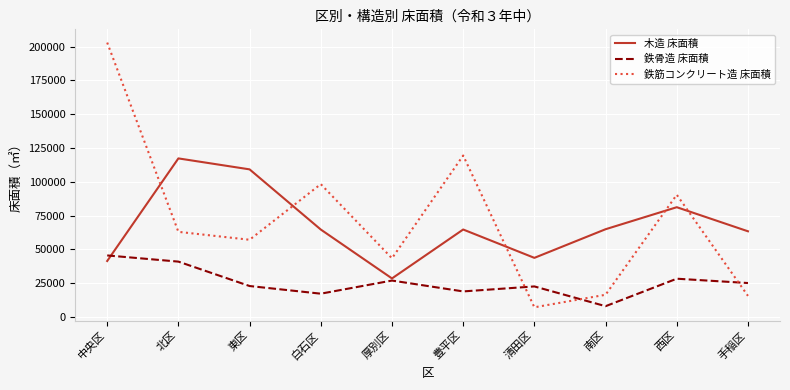

What is the total value across all series at 清田区?

73647